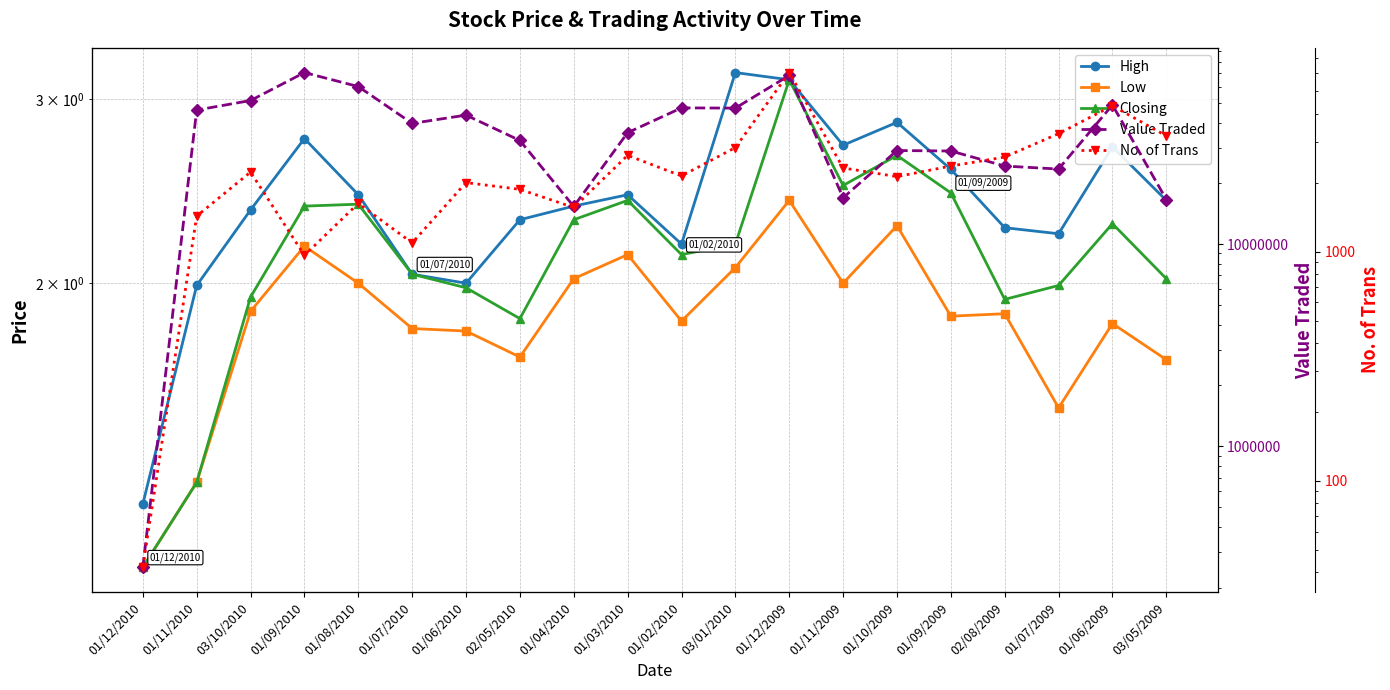

The value of Closing at 01/08/2010 is 2.4. True or false?

True